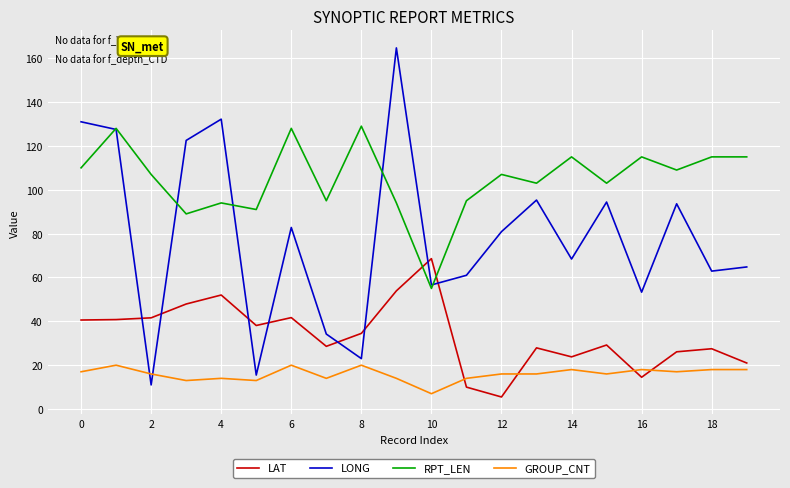

Which series has the largest total across all categories?

RPT_LEN